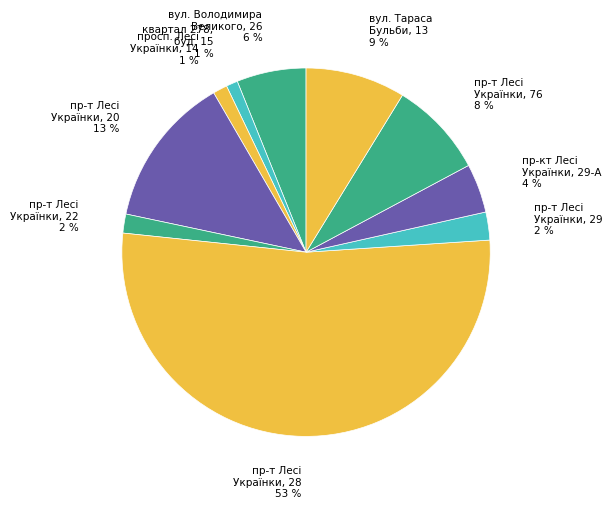

Is there any slice that represents more than half of the pie?

Yes